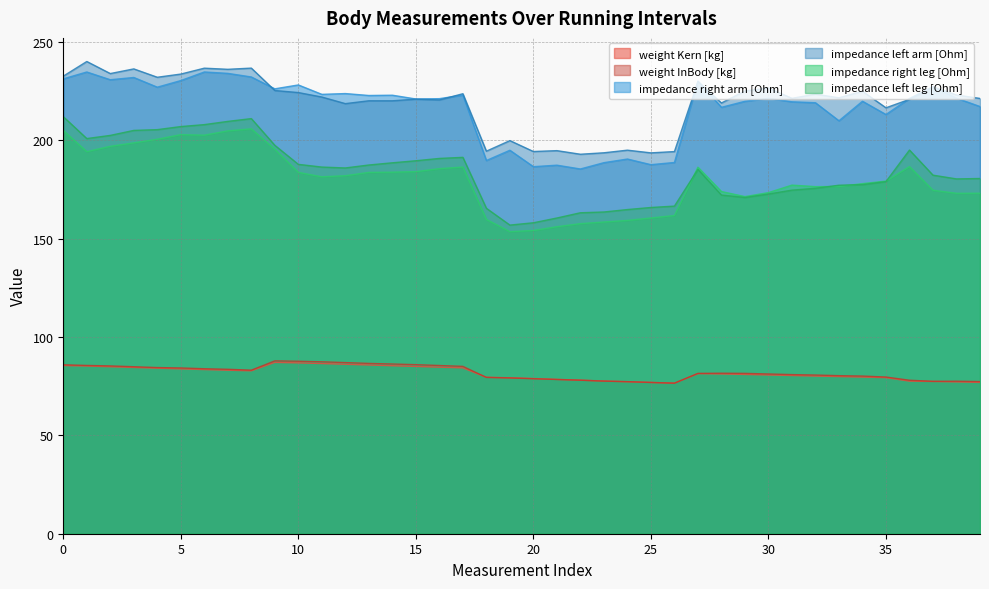

How many interior local peaks does the impedance left leg [Ohm] series have?

4